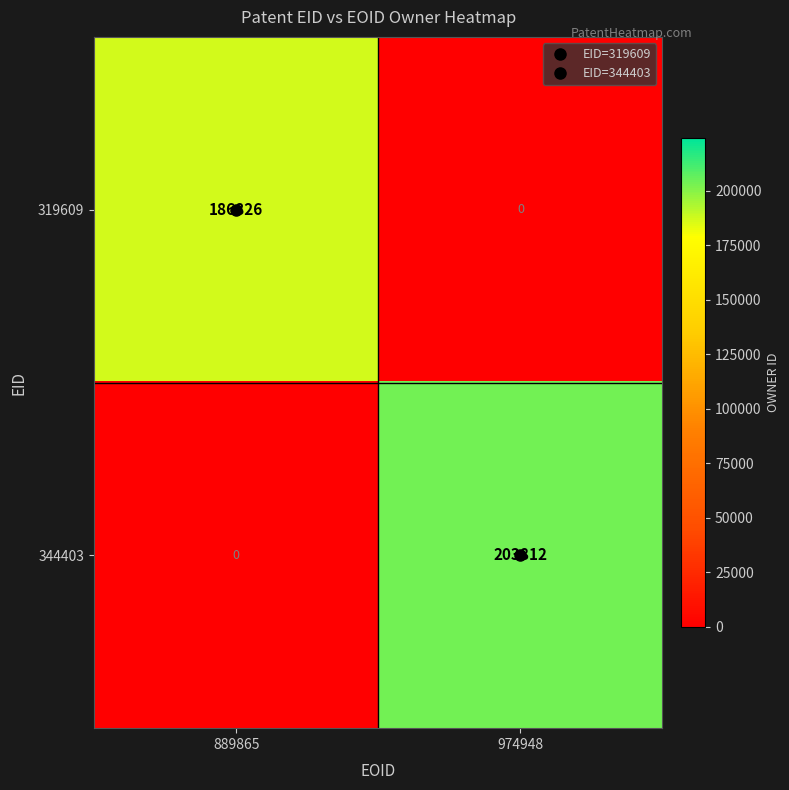

What is the total value across all series at 889865?

186826